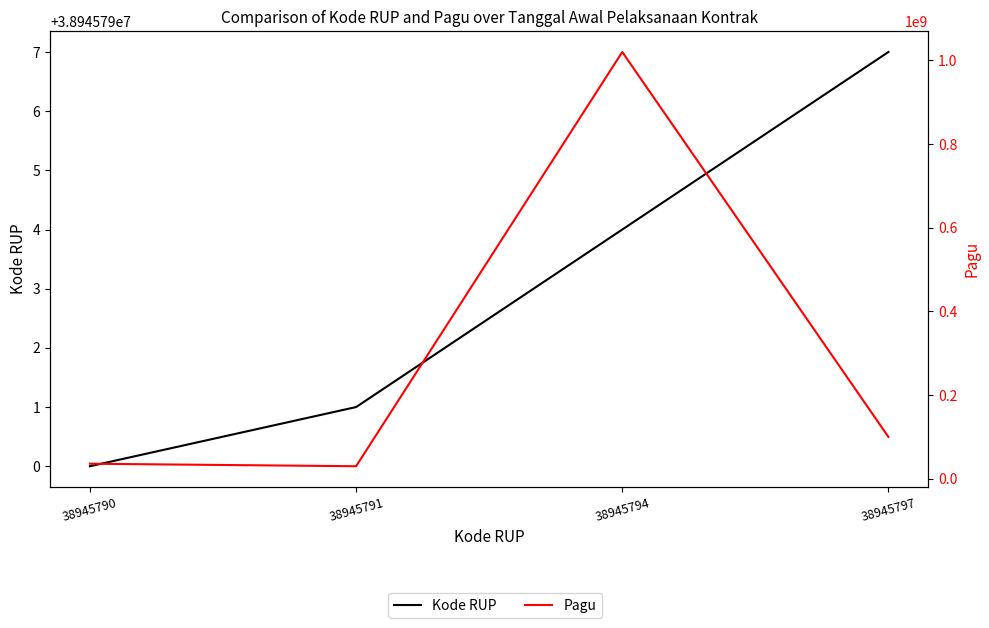

How many categories are shown in the chart?

4